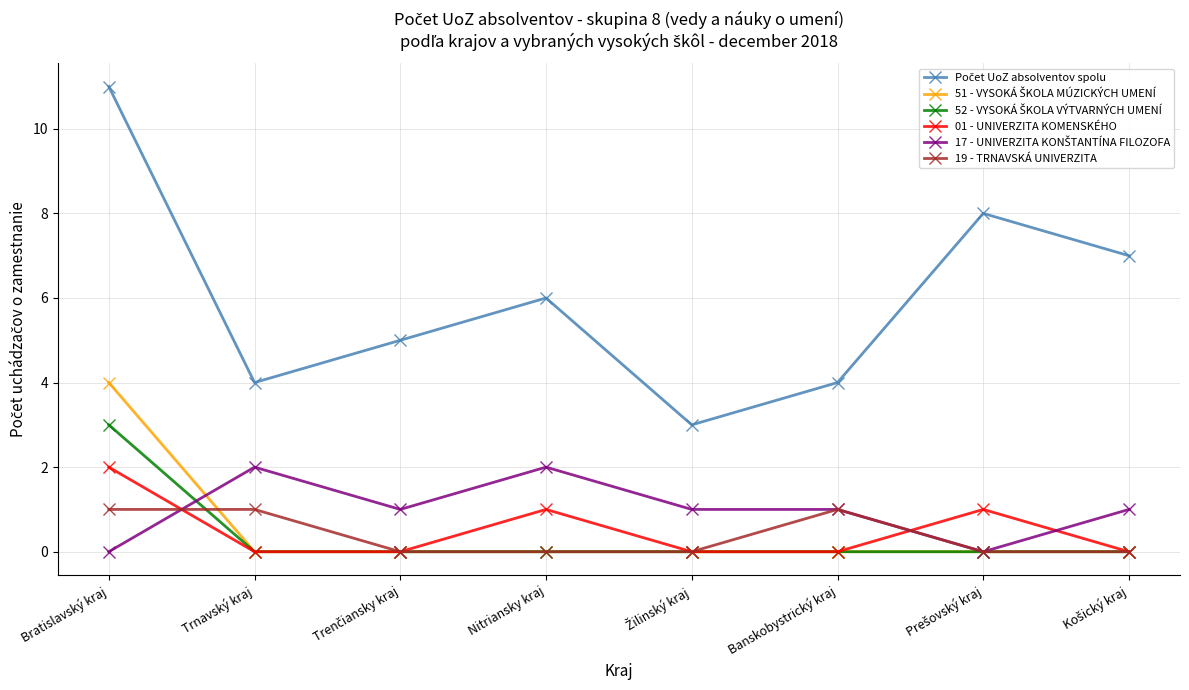

The value of 19 - TRNAVSKÁ UNIVERZITA at Trnavský kraj is 1. True or false?

True